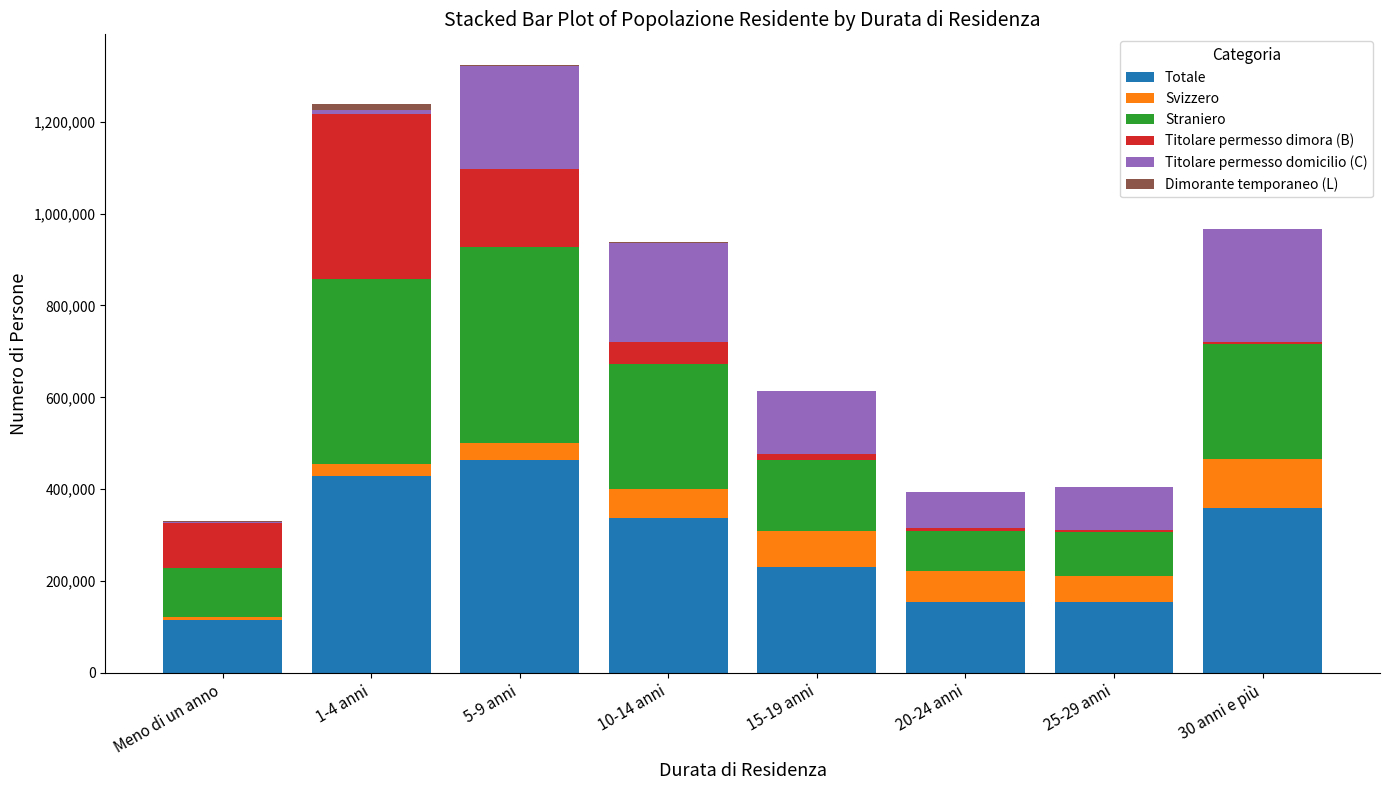

Which category has the highest value in the Totale series?

5-9 anni